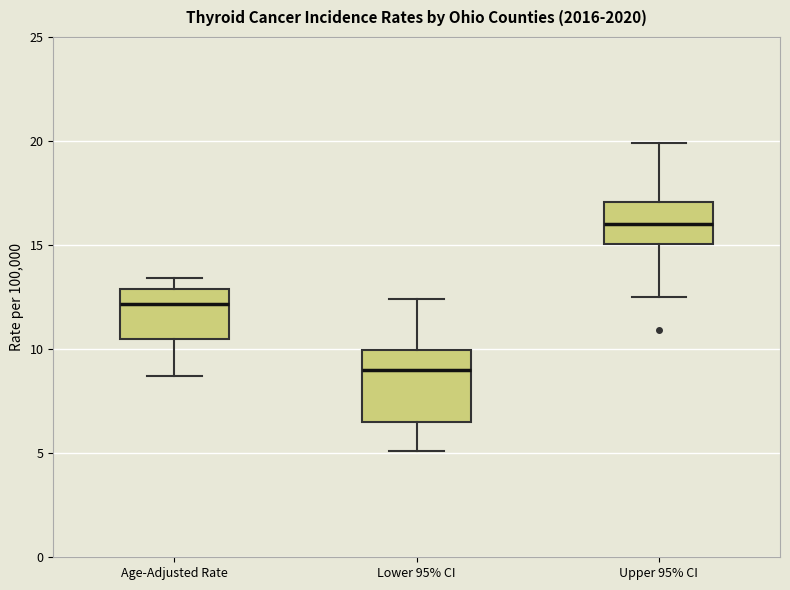

Reading left to right, read every box against the y-axis: the position of its median line, the range the box covers, and the ends of its whiskers. The values are not printed on the chart, so give them approximately, as read against the axis.

Age-Adjusted Rate: median 12.0, box 10.5 to 13.0, whiskers 8.5 to 13.5
Lower 95% CI: median 9.0, box 6.5 to 10.0, whiskers 5.0 to 12.5
Upper 95% CI: median 16.0, box 15.0 to 17.0, whiskers 12.5 to 20.0